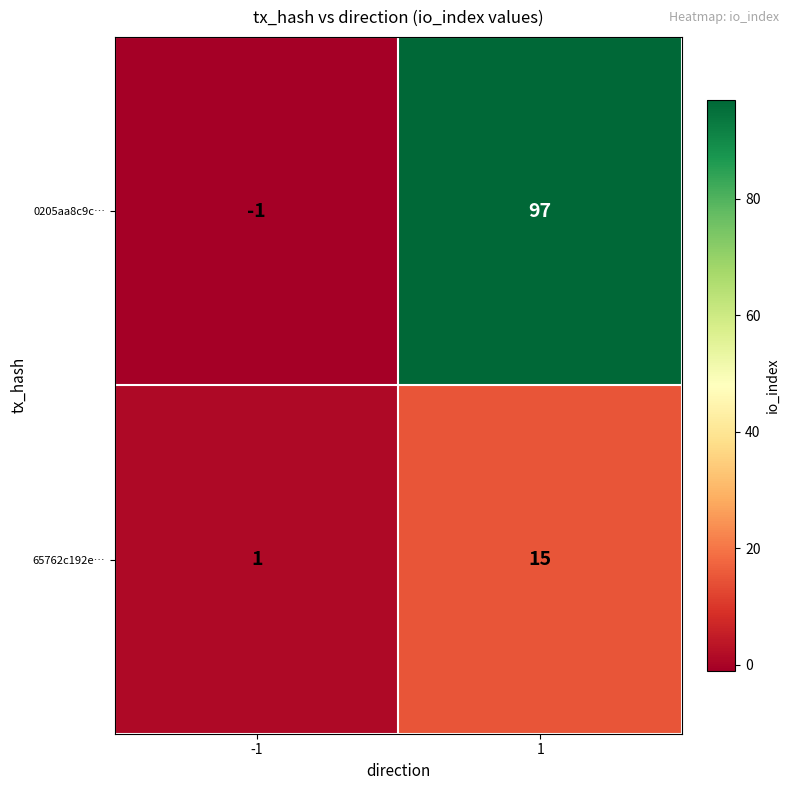

Reading left to right, what are all the values shown in this chart?

0205aa8c9c…: -1=-1	1=97
65762c192e…: -1=1	1=15